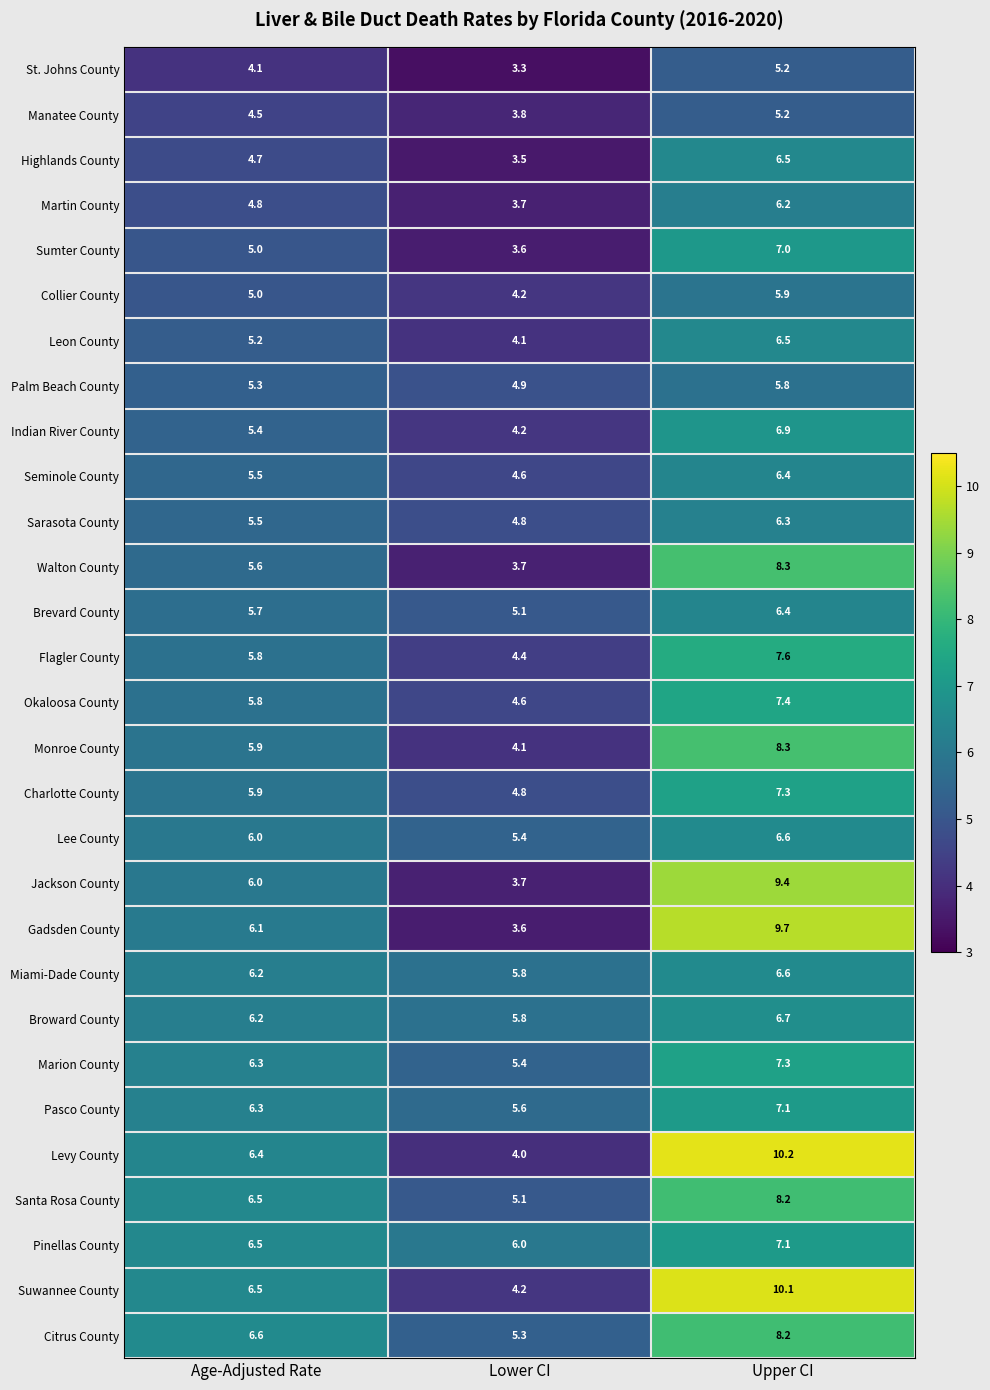

What is the difference between the maximum and minimum values in the Collier County series?

1.7